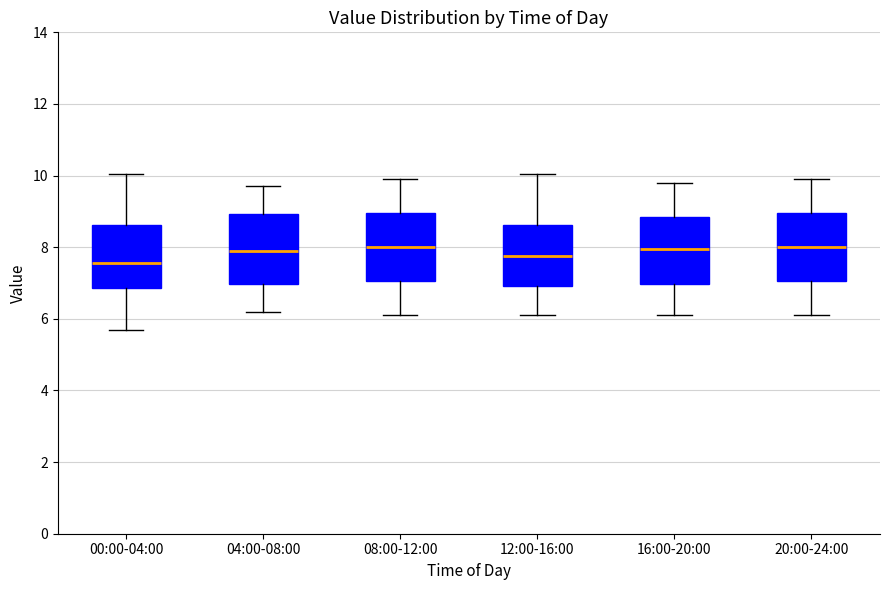

Where is the upper edge of the box for 00:00-04:00 on the y-axis? The values are not printed on the chart, so give them approximately, as read against the axis.

8.6